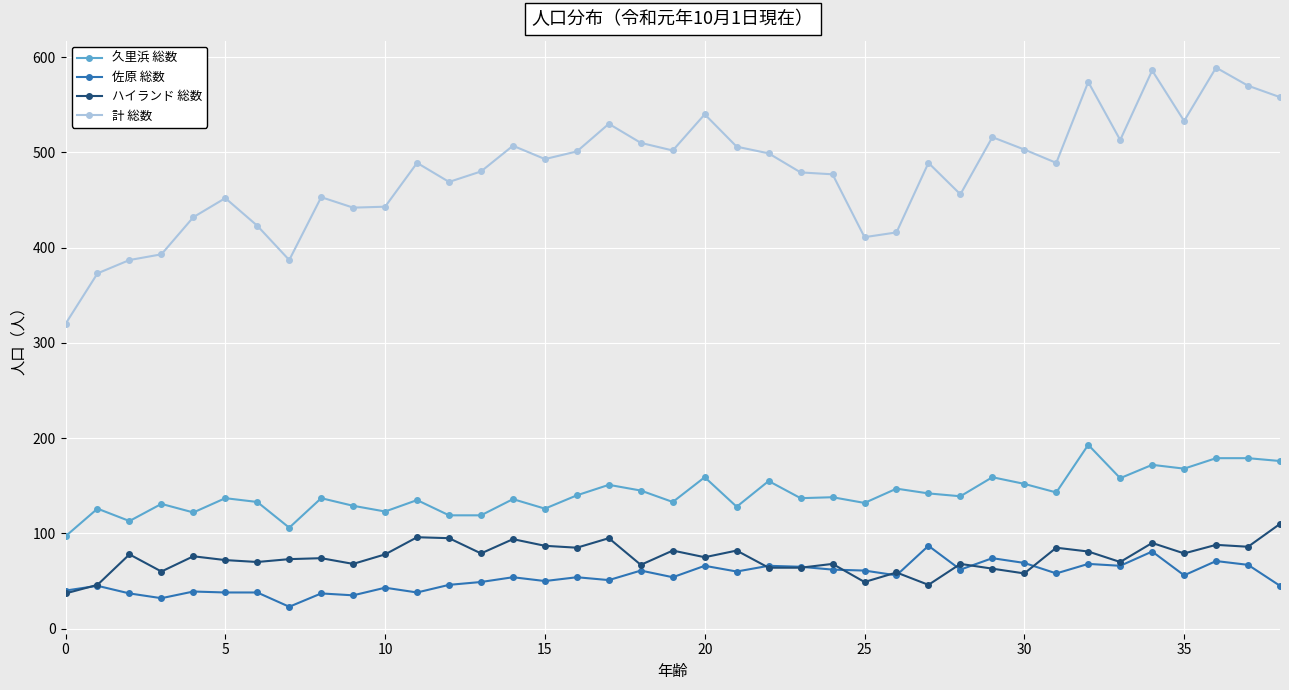

True or false: 久里浜 総数 and 計 総数 intersect in this chart.

False